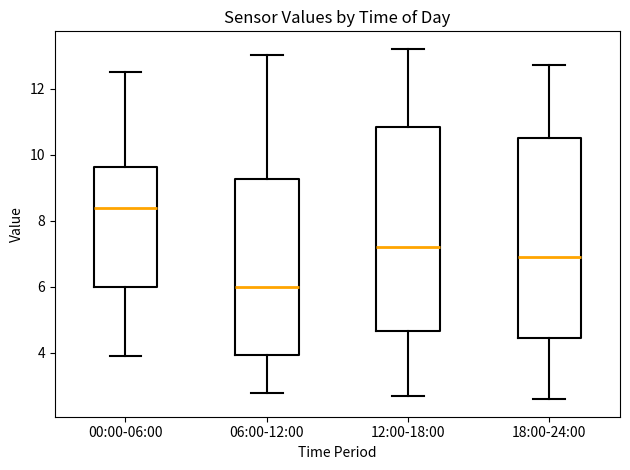

Where does the upper whisker of the box for 18:00-24:00 end on the y-axis? The values are not printed on the chart, so give them approximately, as read against the axis.

12.8